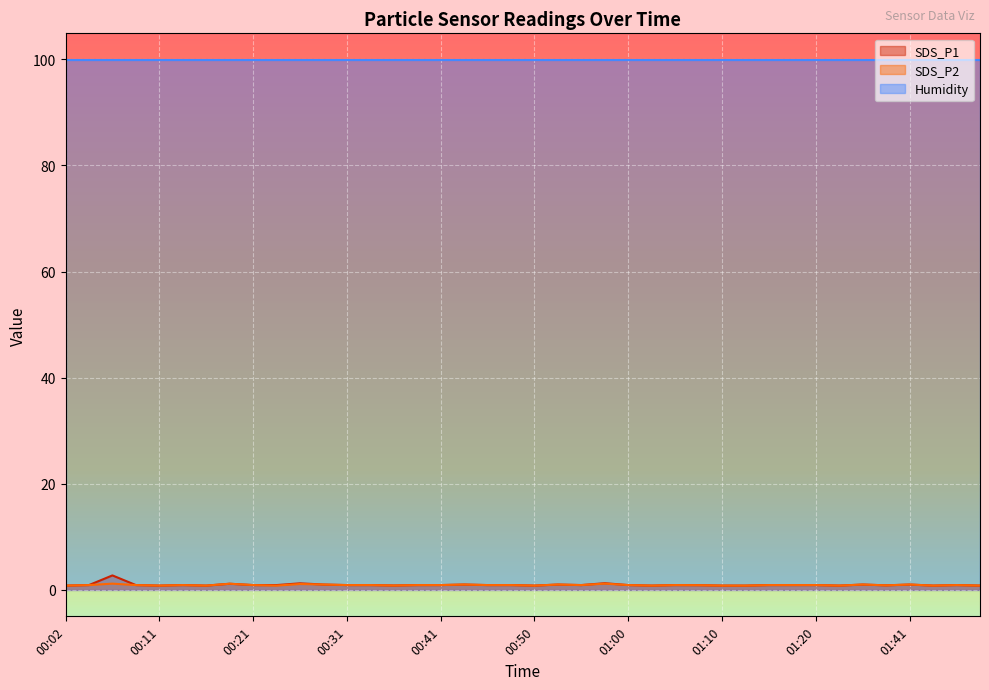

What is the difference between the second highest and second lowest values in the SDS_P1 series?

0.4